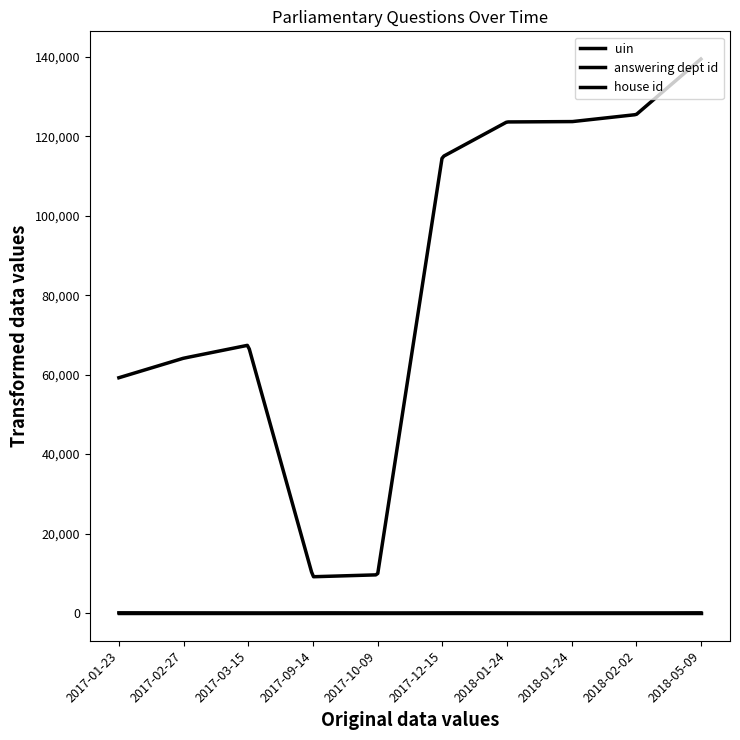

How many lines are shown in the chart?

3